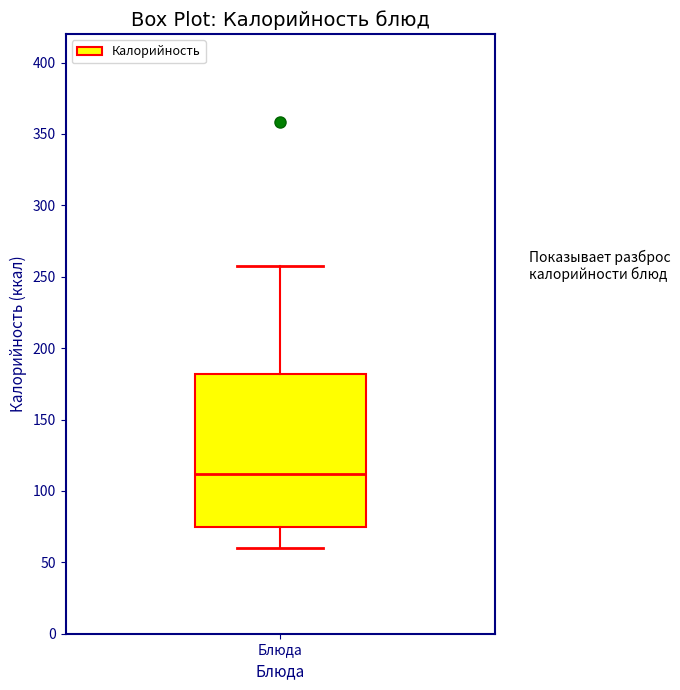

Read this box plot against the y-axis: the position of the median line, the range covered by the box, and the ends of both whiskers. The values are not printed on the chart, so give them approximately, as read against the axis.

median 110, box 75 to 180, whiskers 60 to 260